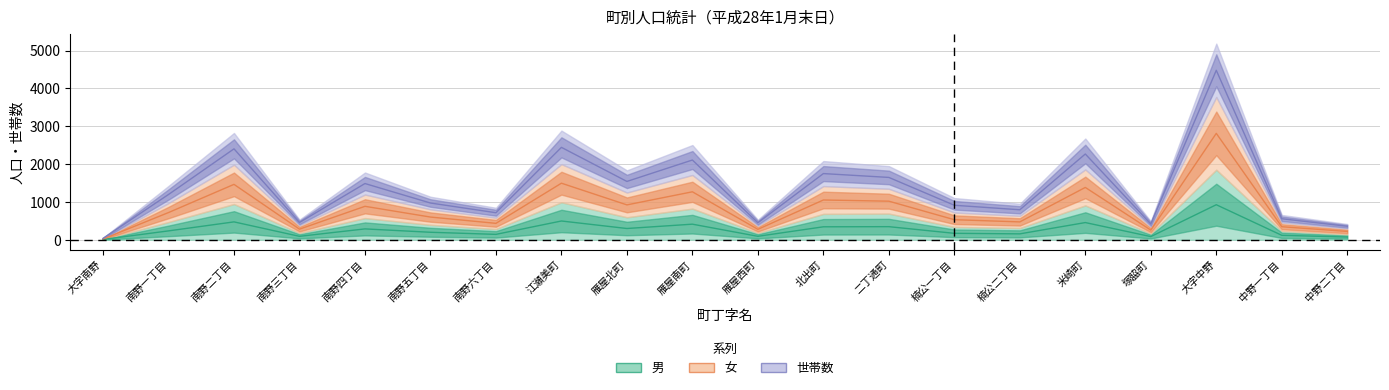

List the labels in order of 世帯数 value, smallest first.

大字南野, 中野二丁目, 塚脇町, 雁屋西町, 南野三丁目, 中野一丁目, 南野六丁目, 楠公二丁目, 楠公一丁目, 南野五丁目, 南野一丁目, 南野四丁目, 雁屋北町, 二丁通町, 北出町, 雁屋南町, 米崎町, 南野二丁目, 江瀬美町, 大字中野